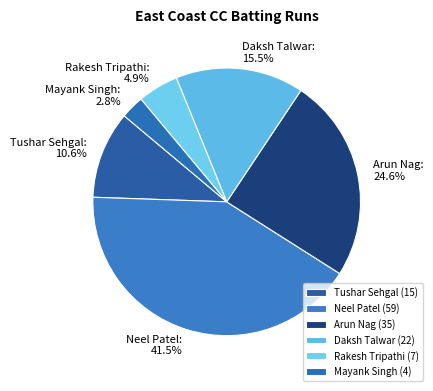

How many slices are in this pie chart?

6